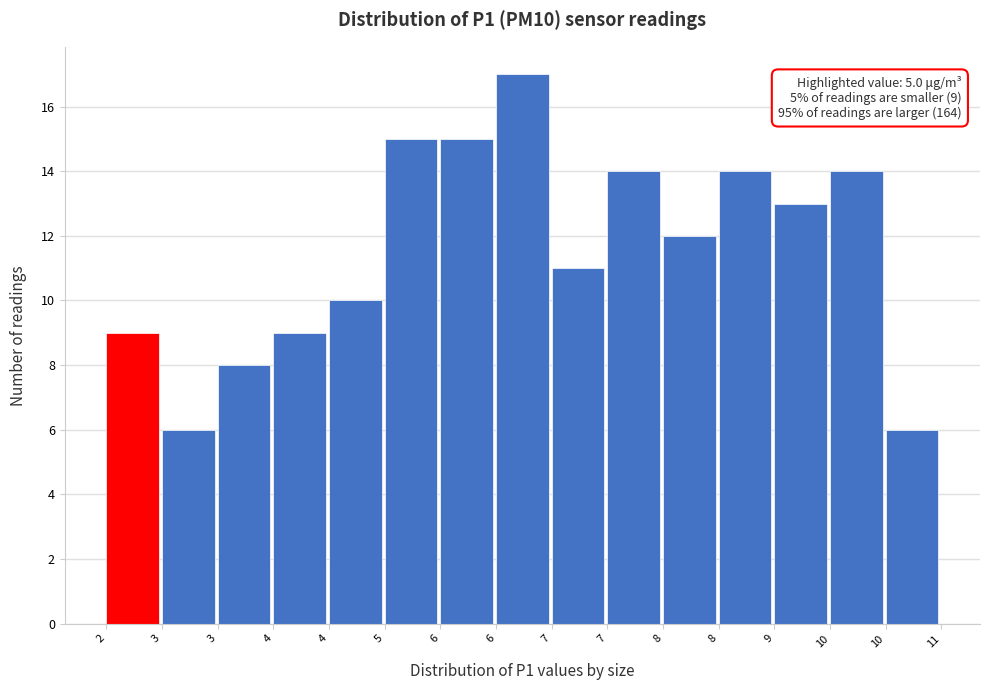

How many distinct data groups are displayed?

1